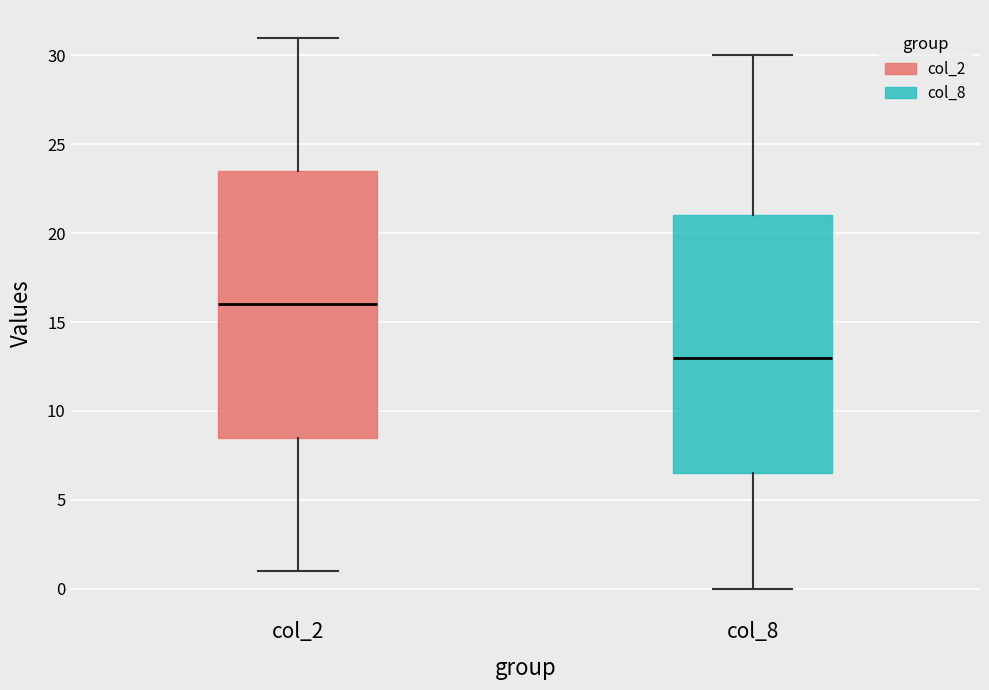

Where does the upper whisker of the box for col_8 end on the y-axis? The values are not printed on the chart, so give them approximately, as read against the axis.

30.0